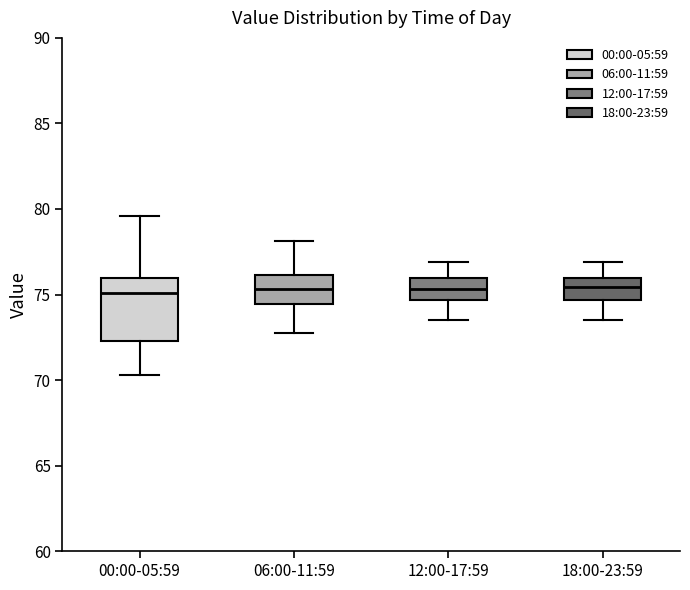

Where is the upper edge of the box for 18:00-23:59 on the y-axis? The values are not printed on the chart, so give them approximately, as read against the axis.

76.0